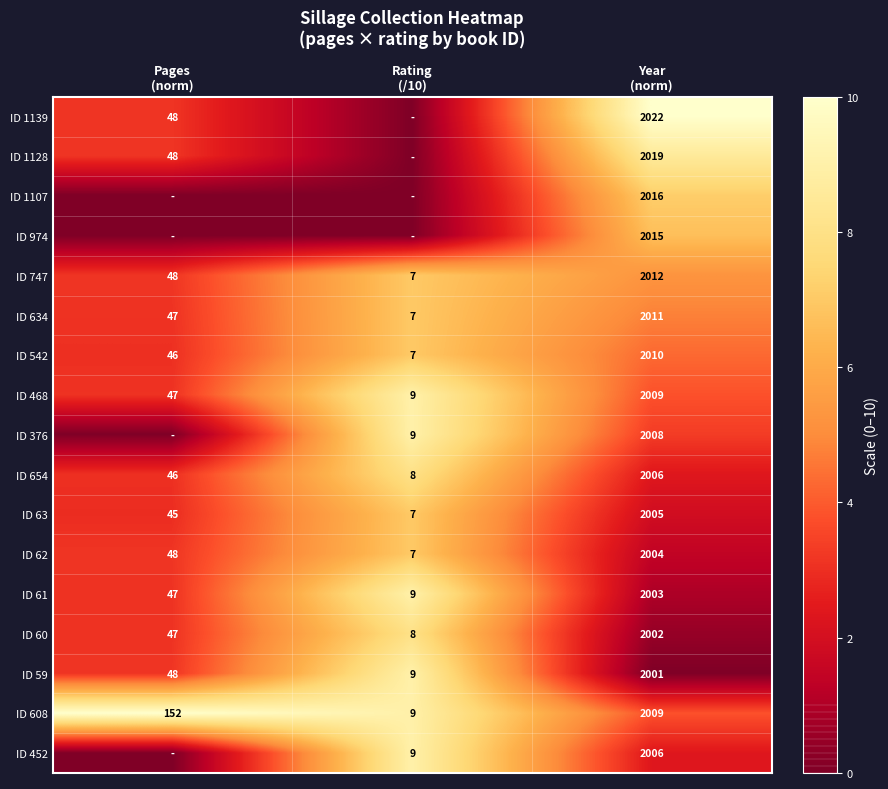

What is the highest value of the ID 63 series?

2005